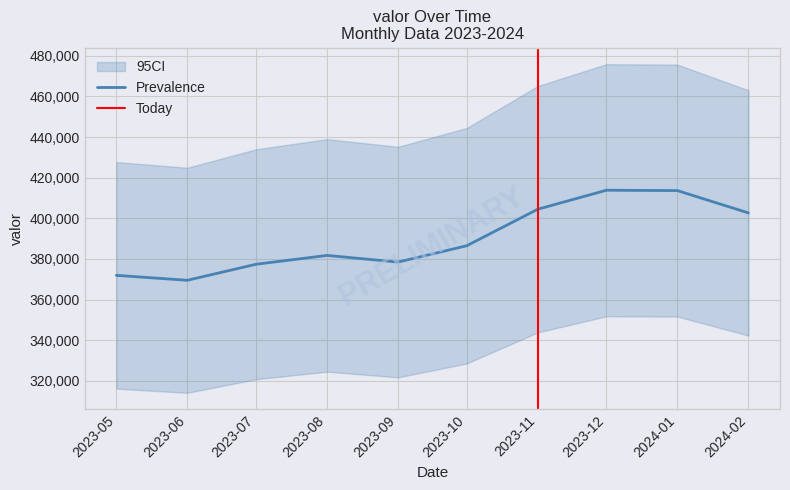

What is the highest value of the Prevalence series?

413822